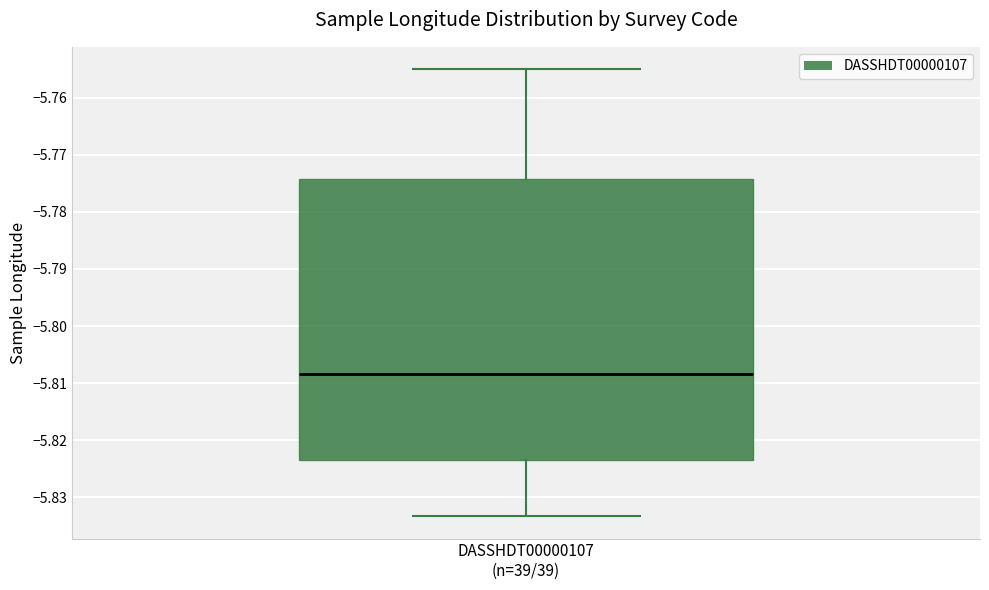

Where does the upper whisker of the box for DASSHDT00000107 (n=39/39) end on the y-axis? The values are not printed on the chart, so give them approximately, as read against the axis.

-5.755